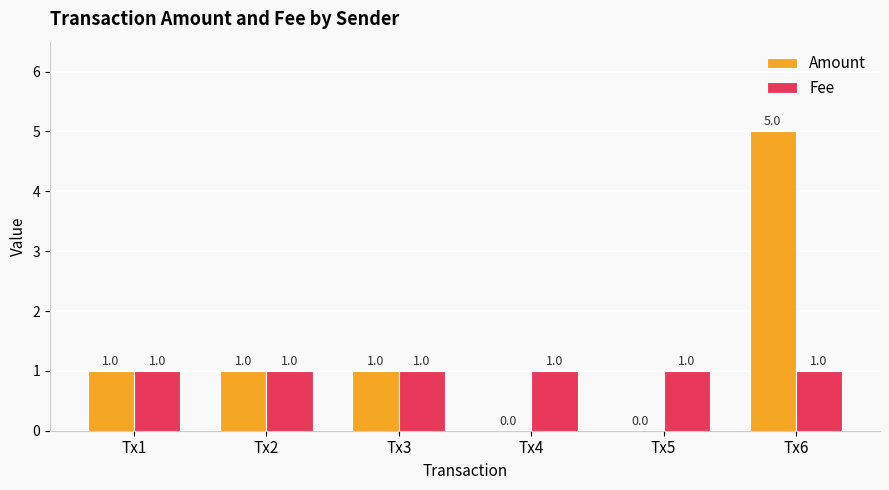

Is the value of Amount at Tx4 greater than the value of Fee at Tx2?

No